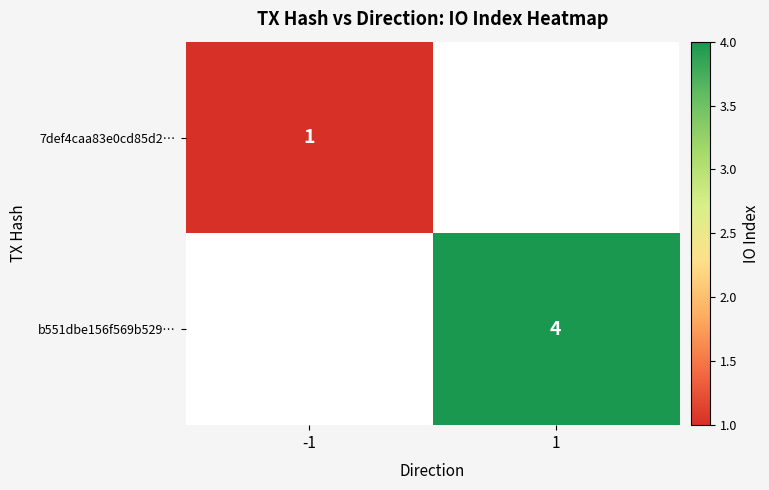

Which category has the lowest value across all series?

-1